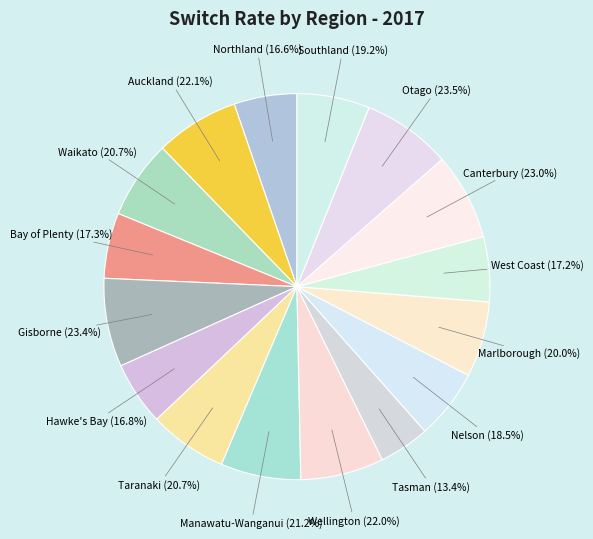

To the nearest percent, what percentage of the pie is Northland?

5%